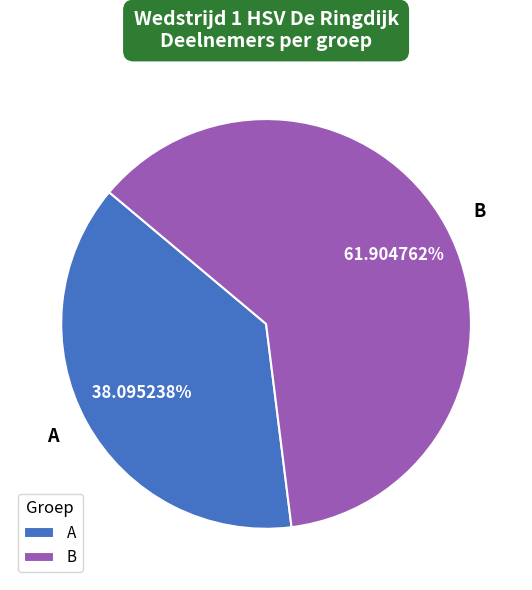

Between A and B, which is larger?

B